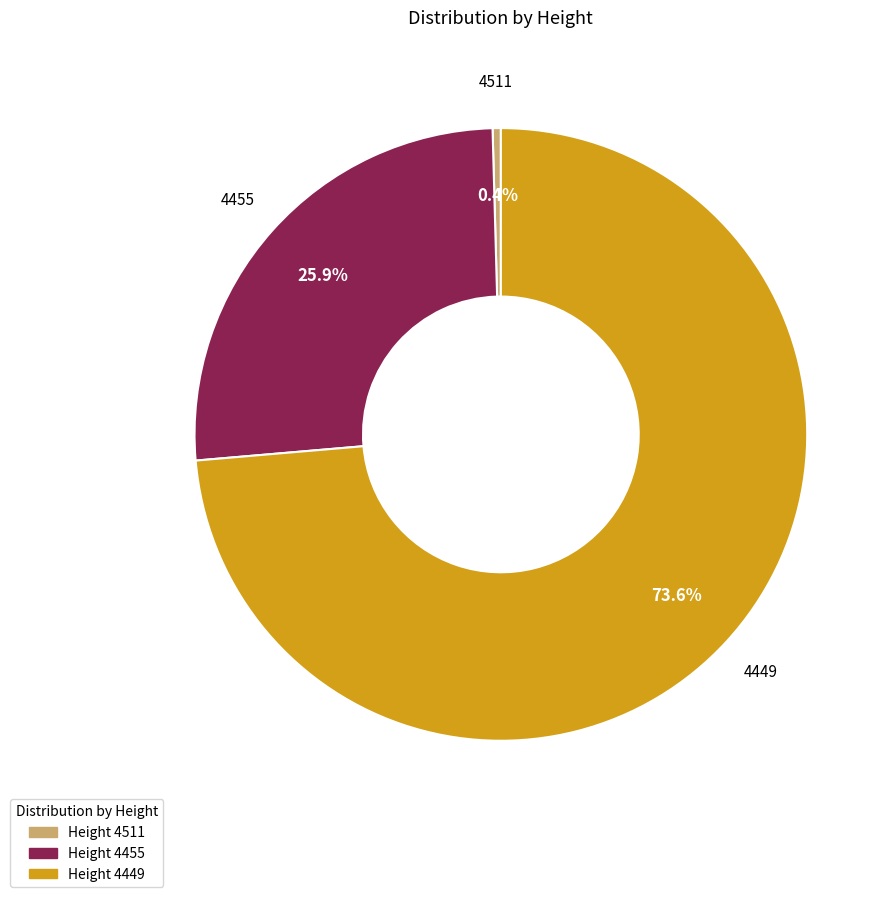

Does any single category account for the majority?

Yes